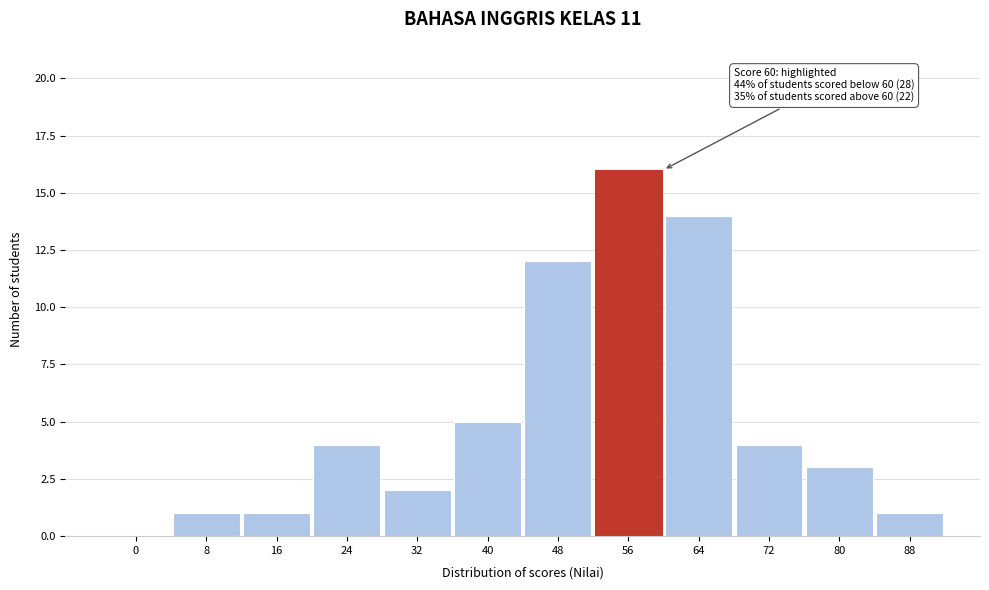

Reading left to right, transcribe all the data shown in this chart.

0=0	8=1	16=1	24=4	32=2	40=5	48=12	56=16	64=14	72=4	80=3	88=1